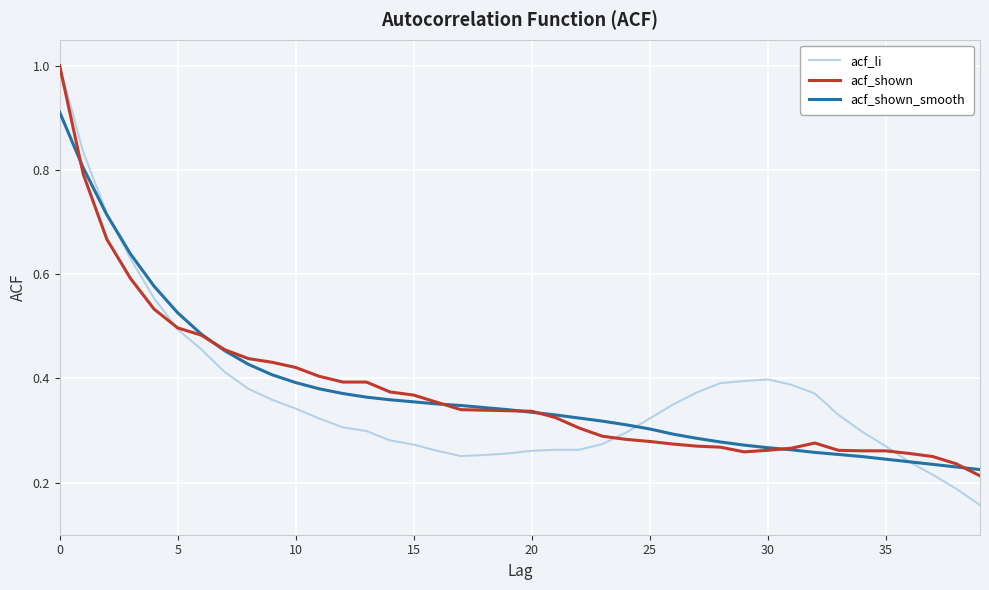

Does the chart have visible grid lines?

Yes